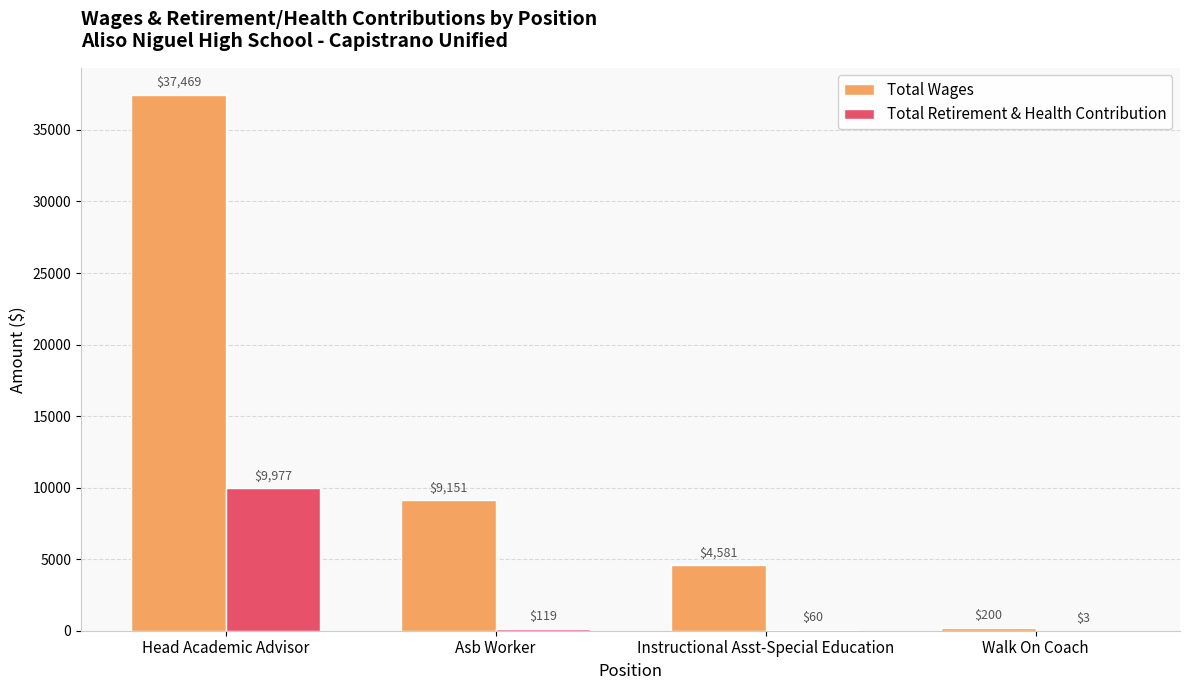

At which label does Total Retirement & Health Contribution reach its peak?

Head Academic Advisor